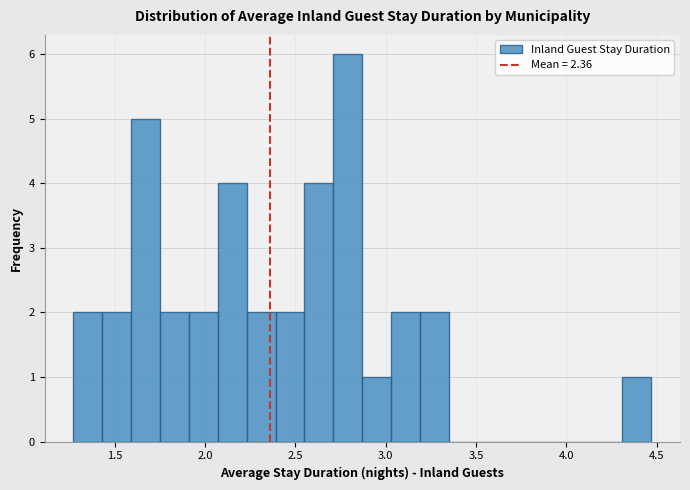

Read against the x-axis, roughly where is the centre of the tallest bar?

2.80